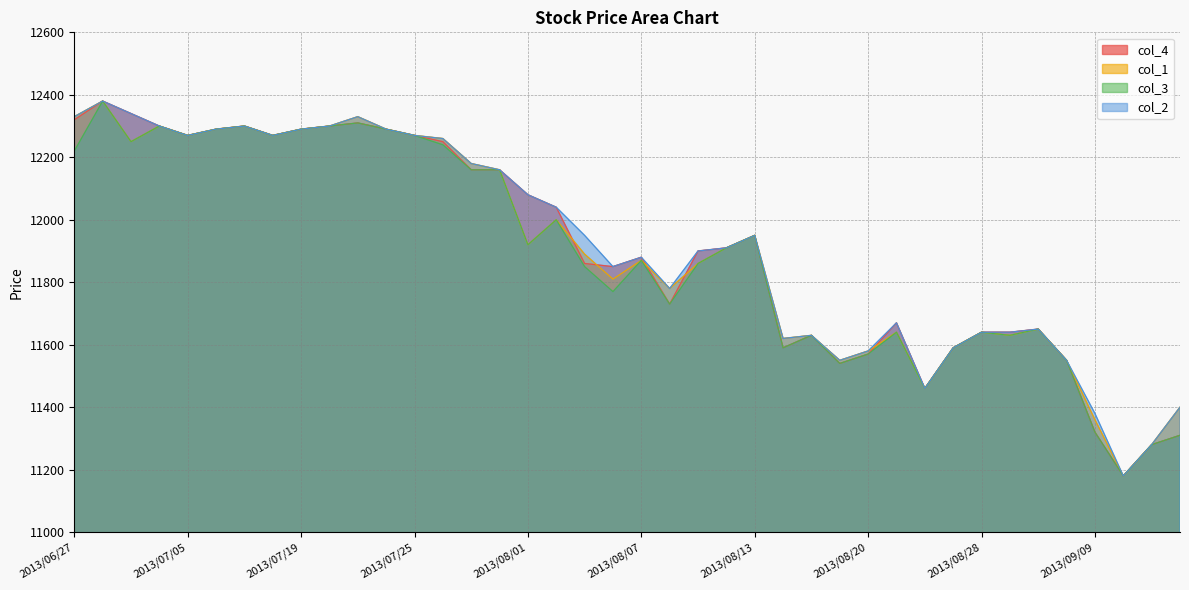

Is it true that col_1 equals 11620 at 2013/08/15?

True